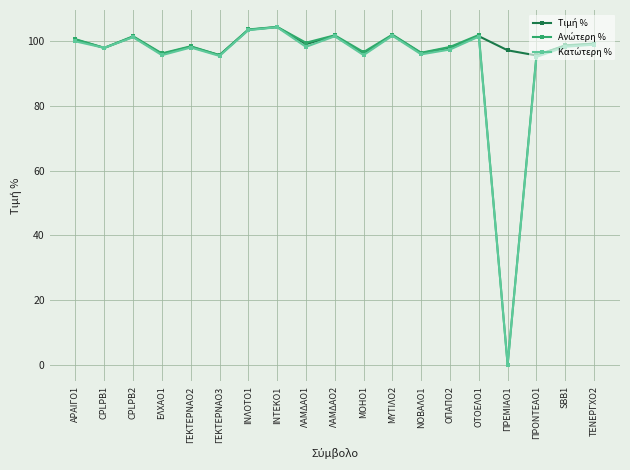

What is the maximum value shown in the chart?

104.5